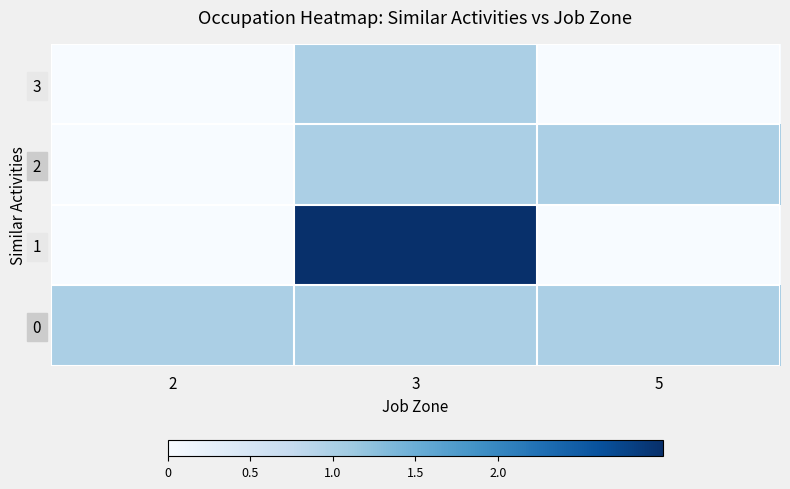

What is the total value across all series at 3?

6